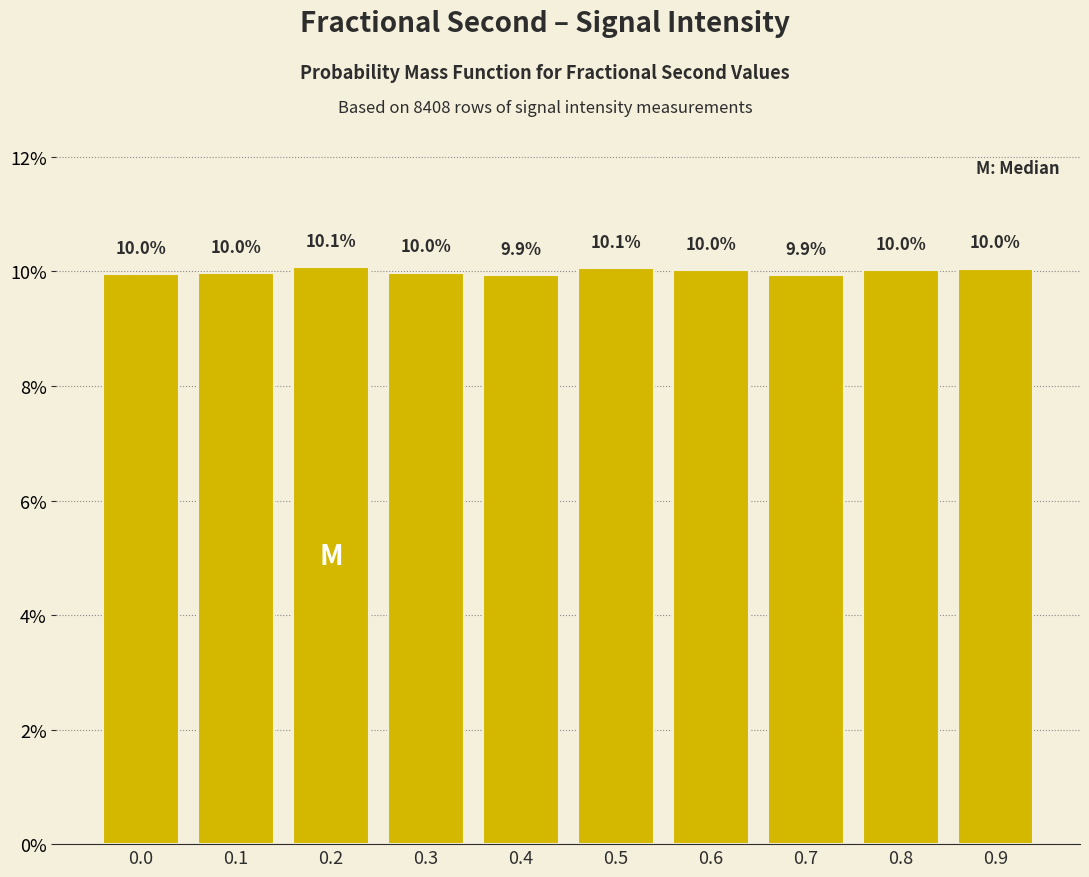

Reading left to right, extract all data points from this chart.

10.0	10.0	10.1	10.0	9.9	10.1	10.0	9.9	10.0	10.0